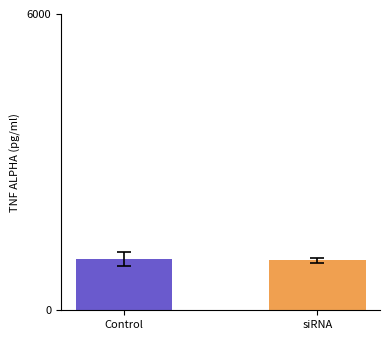

Is it true that the value at siRNA is 1482.6?

False